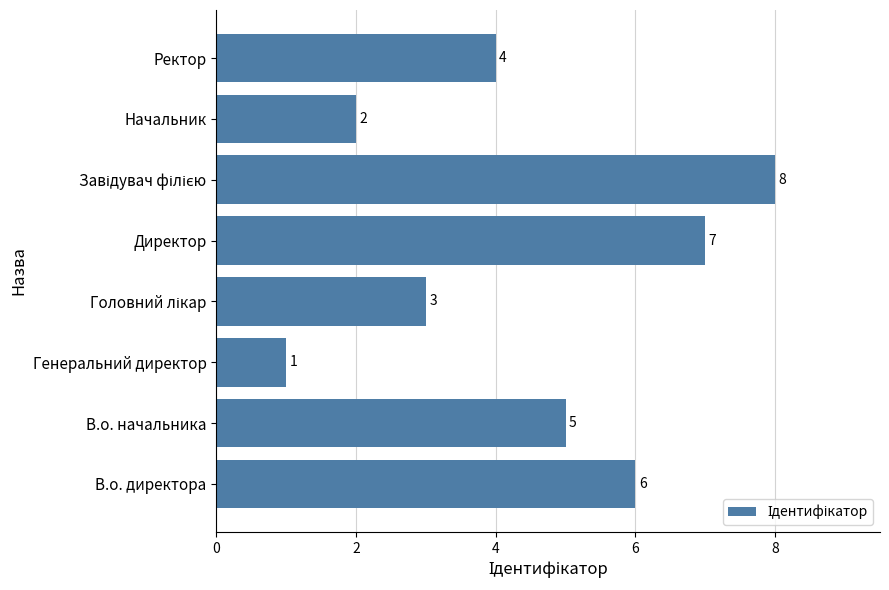

Where is the data nearest to the value 4?

Ректор